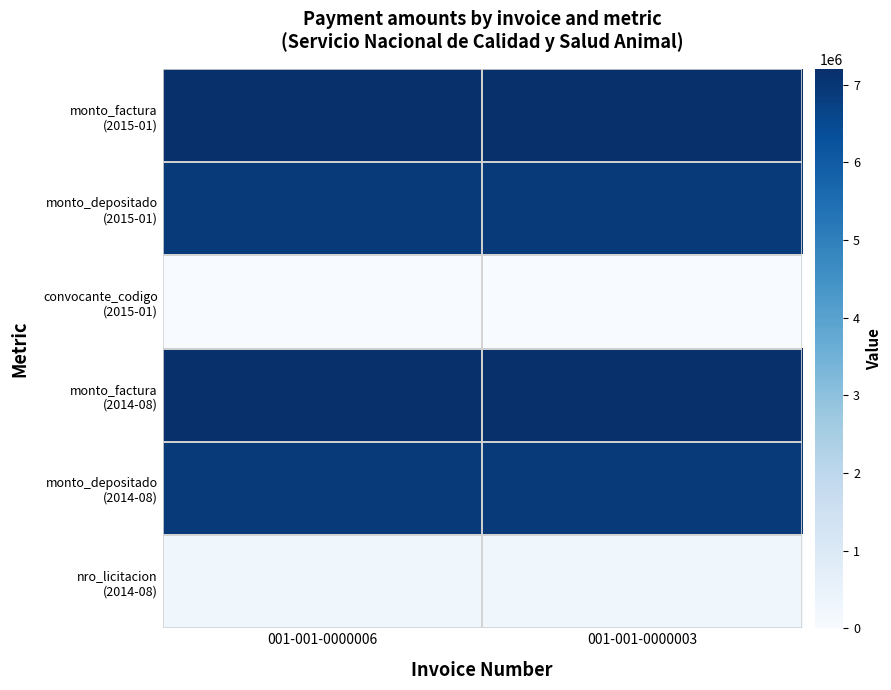

What is the smallest value displayed?

307